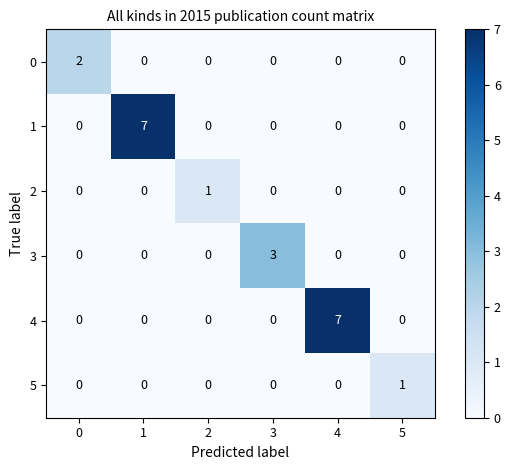

What is the maximum value shown in the chart?

7